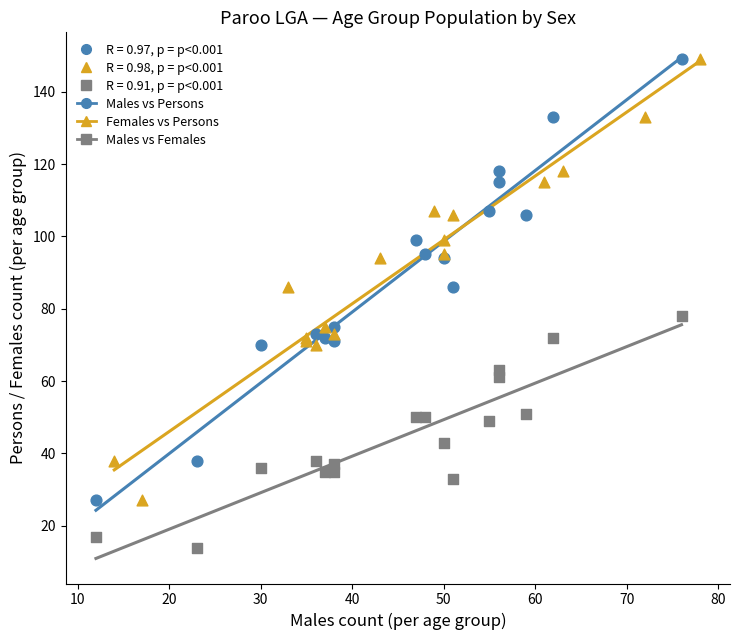

Which series contains the lowest Y value?

Males vs Females